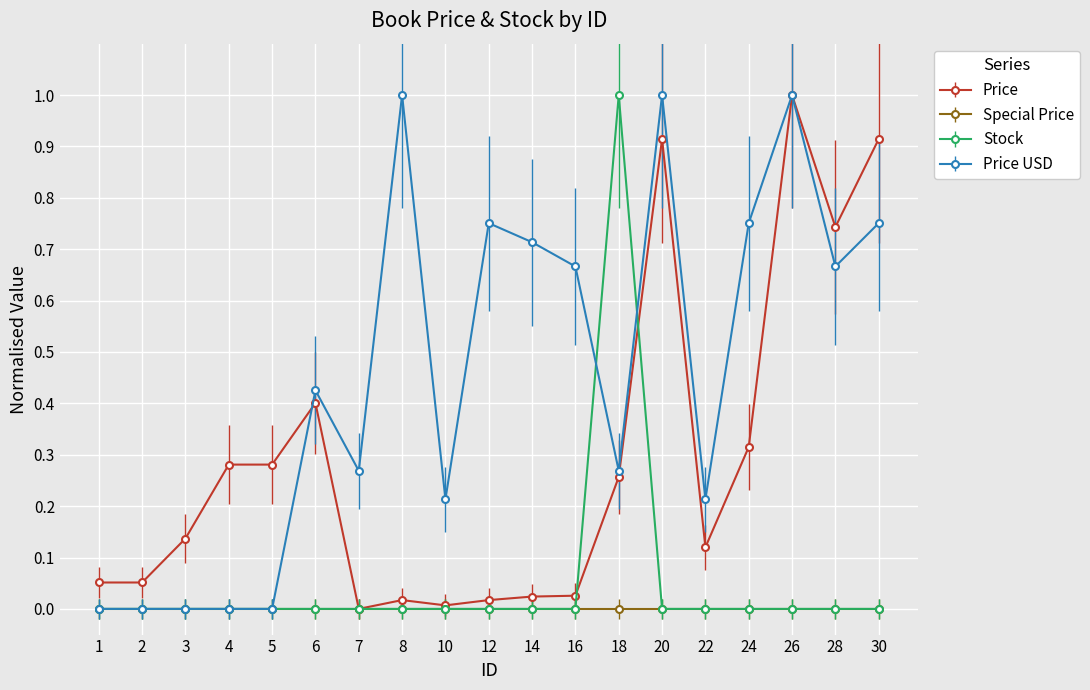

True or false: Price has more than 1 points higher than both neighbors.

True